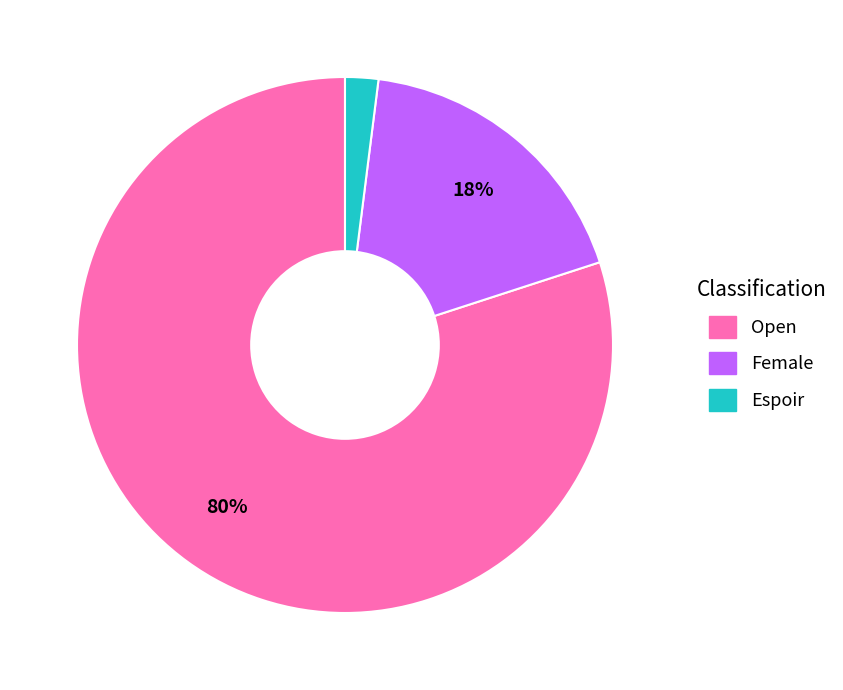

Which category has the smallest portion of the pie?

Espoir